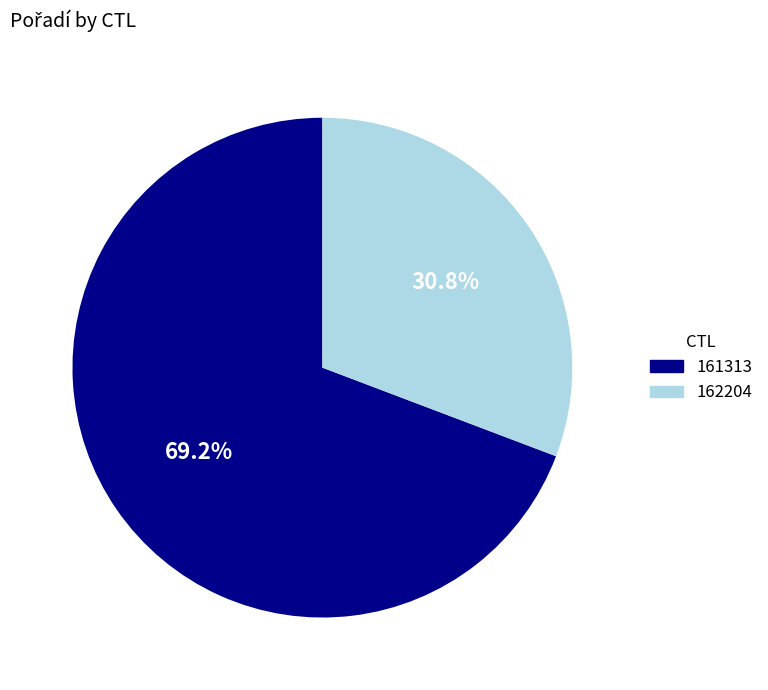

Which category has the biggest portion of the pie?

161313